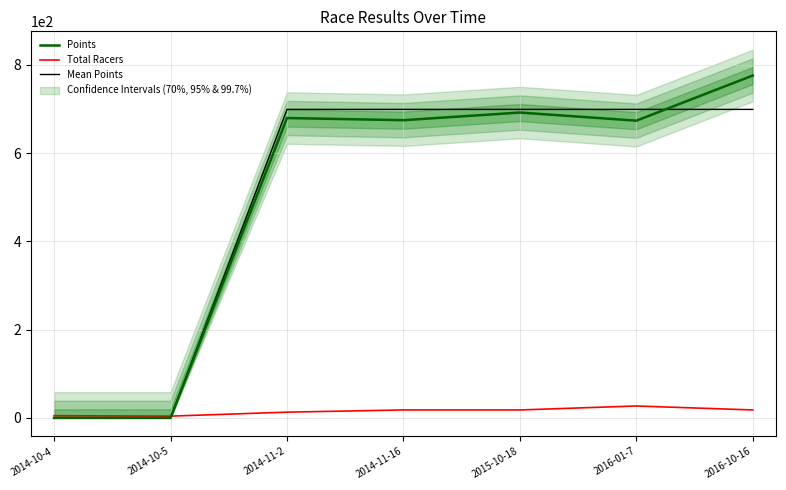

Is the value of Total Racers at 2016-10-16 greater than the value of Points at 2015-10-18?

No